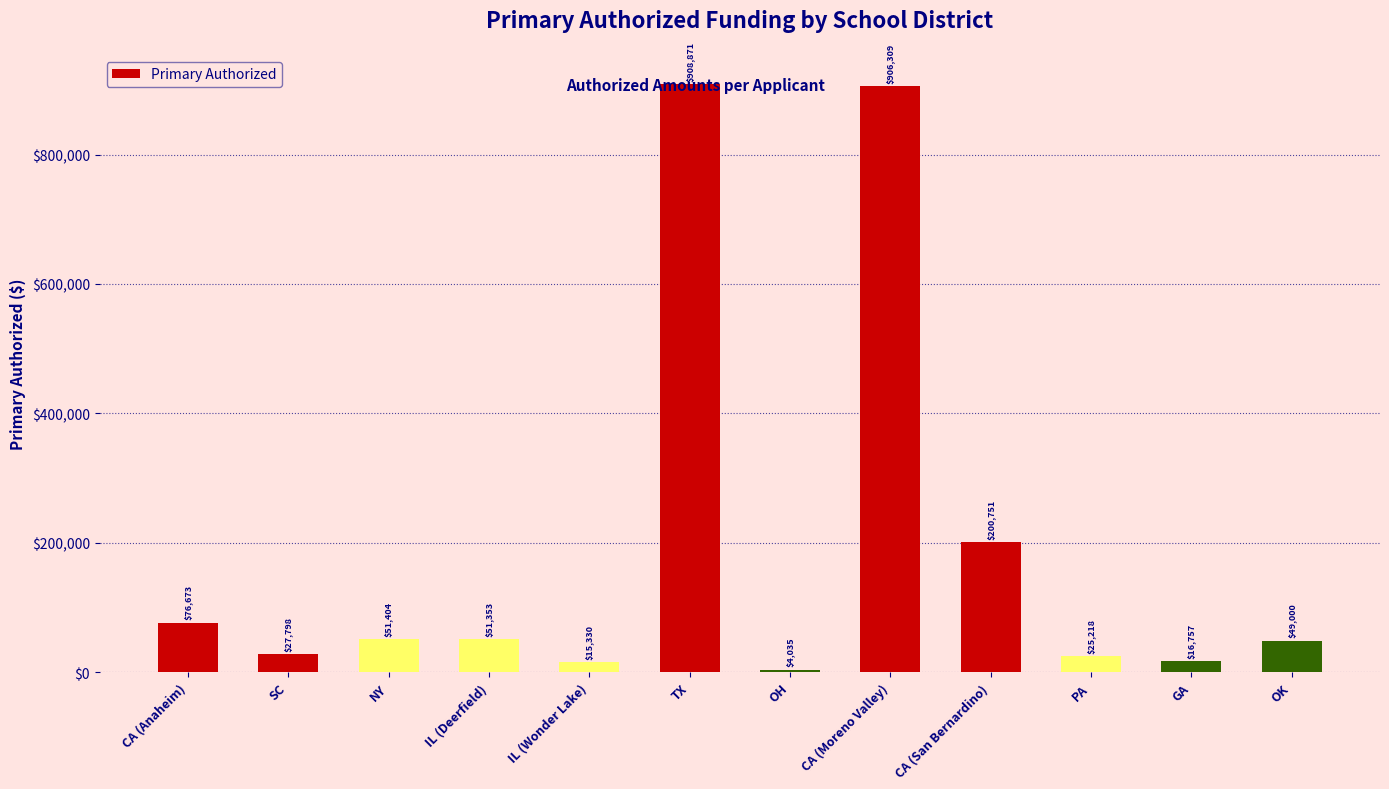

What is the label of the 10th bar from the right?

NY